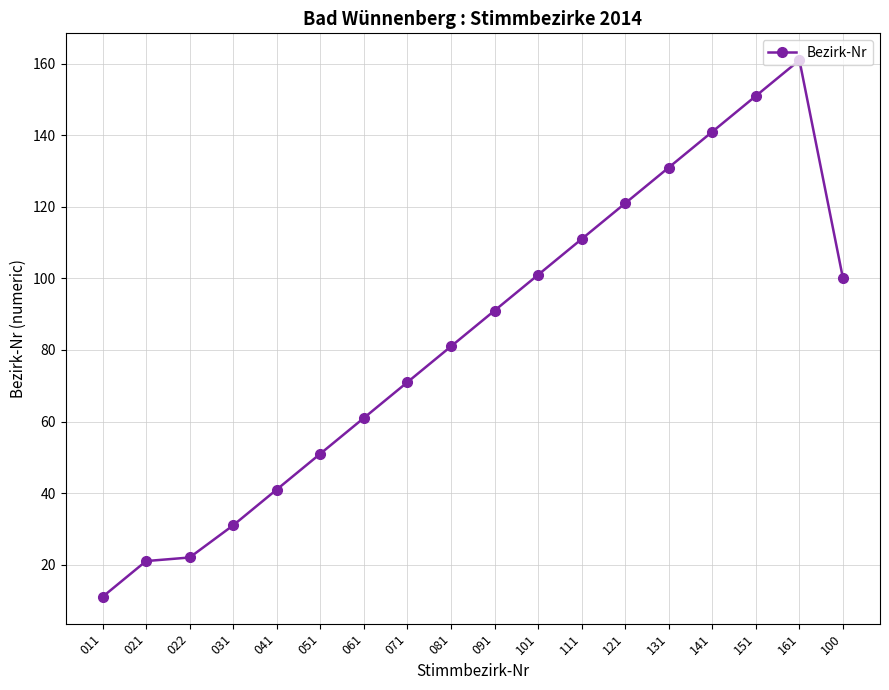

What is the change in value from 022 to 161?

+139